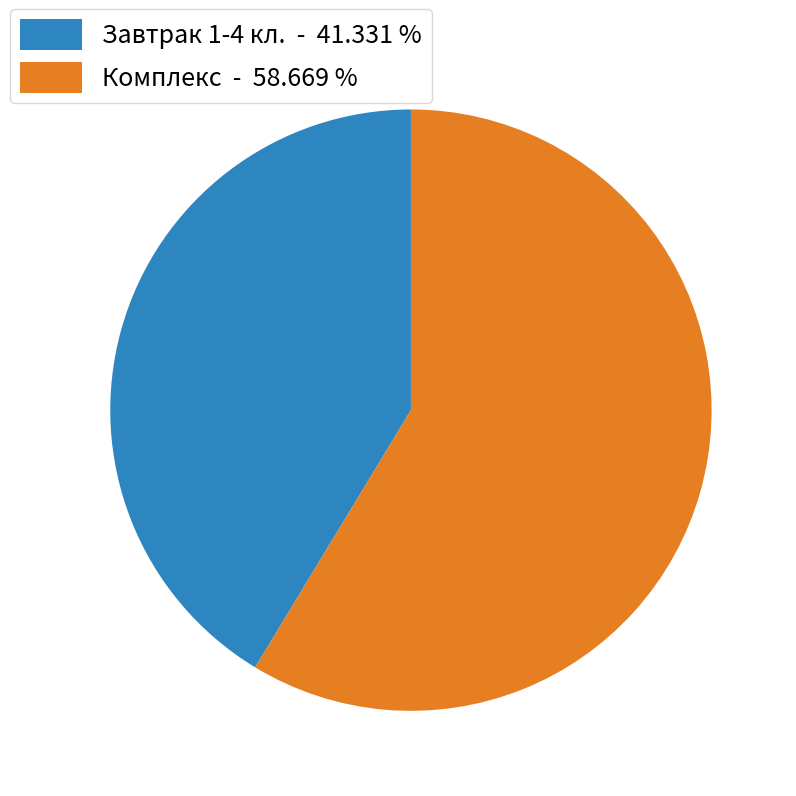

Do Завтрак 1-4 кл. - 41.331 % and Комплекс - 58.669 % together represent more than half of the pie?

Yes